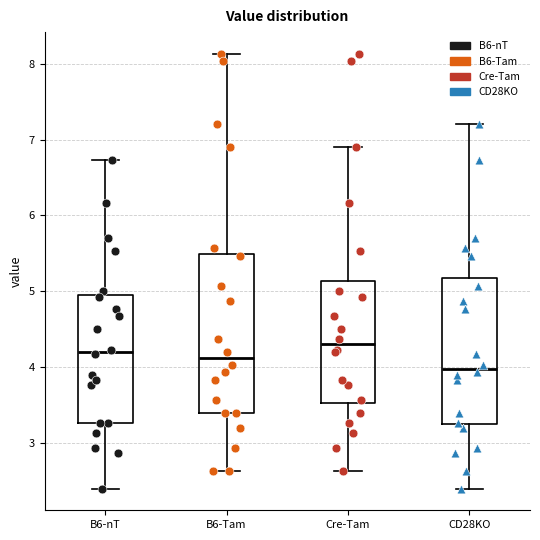

Reading left to right, transcribe this box plot: for each box, give where its median line is, the range the box spans, and where its two whiskers end, as read against the y-axis. The values are not printed on the chart, so give them approximately, as read against the axis.

B6-nT: median 4.2, box 3.3 to 4.9, whiskers 2.4 to 6.7
B6-Tam: median 4.1, box 3.4 to 5.5, whiskers 2.6 to 8.1
Cre-Tam: median 4.3, box 3.5 to 5.1, whiskers 2.6 to 6.9
CD28KO: median 4.0, box 3.3 to 5.2, whiskers 2.4 to 7.2